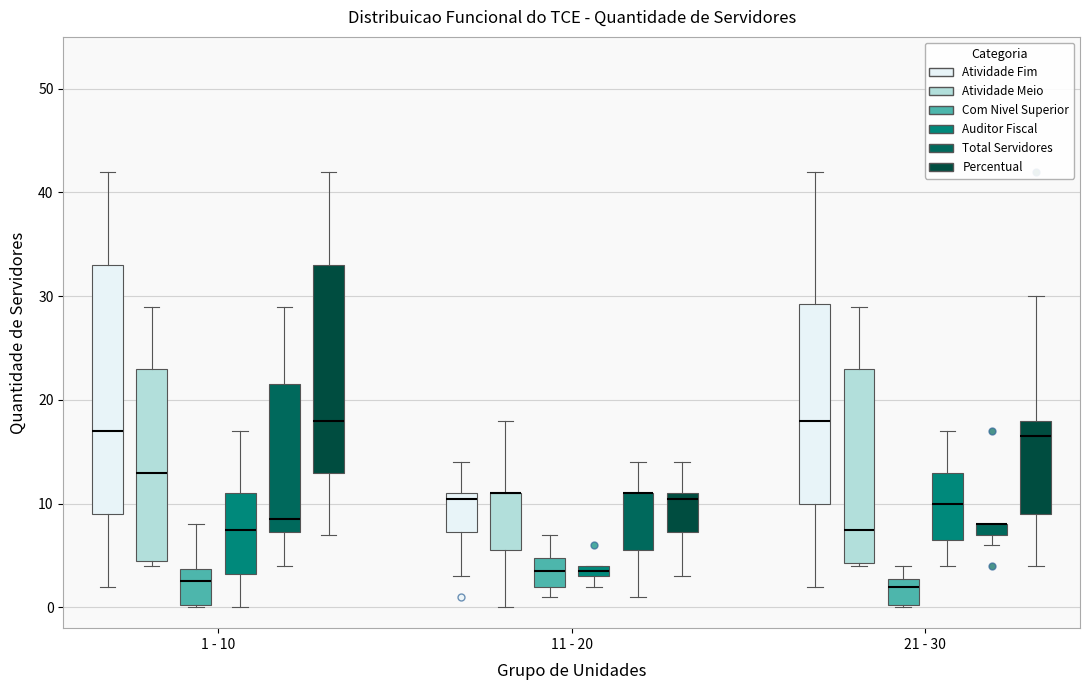

Which box is the tallest, from its lower edge to its upper edge?

1 - 10 (Atividade Fim)